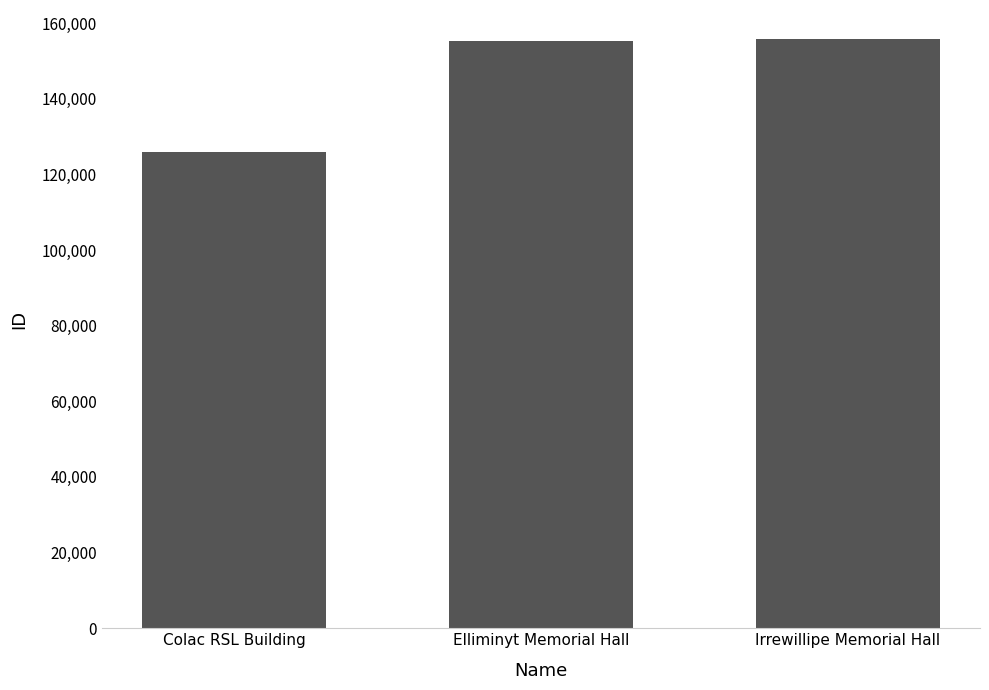

What is the sum of all values?

436975